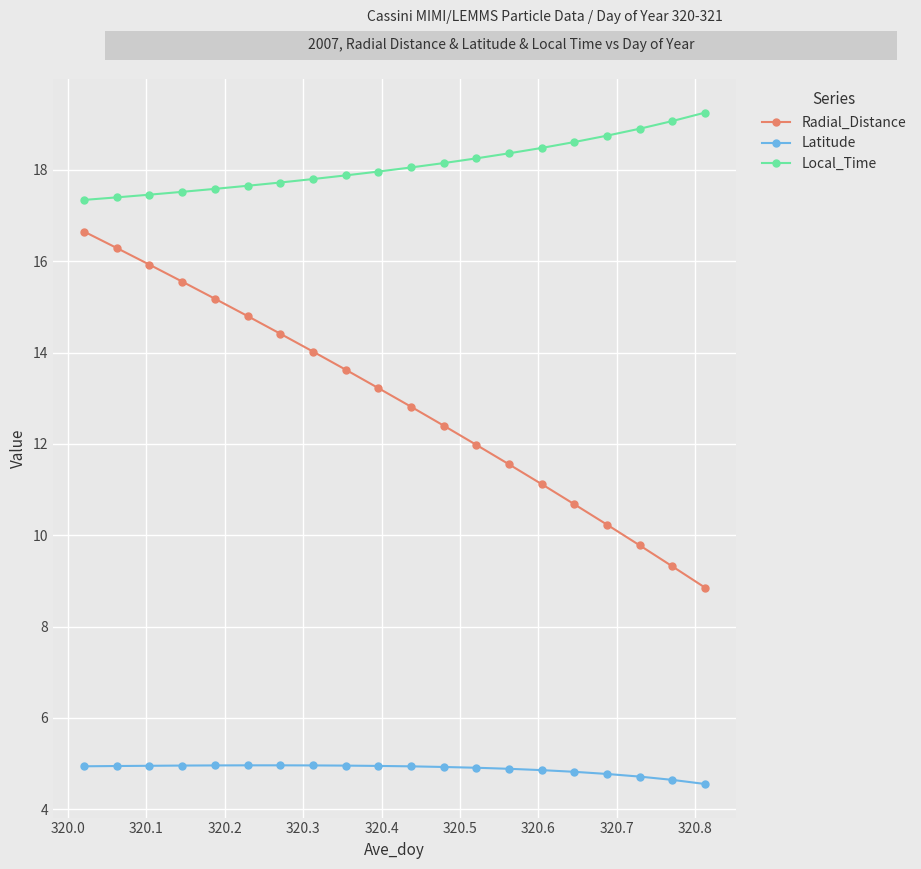

Rank the series by their maximum value, from highest to lowest.

Local_Time, Radial_Distance, Latitude